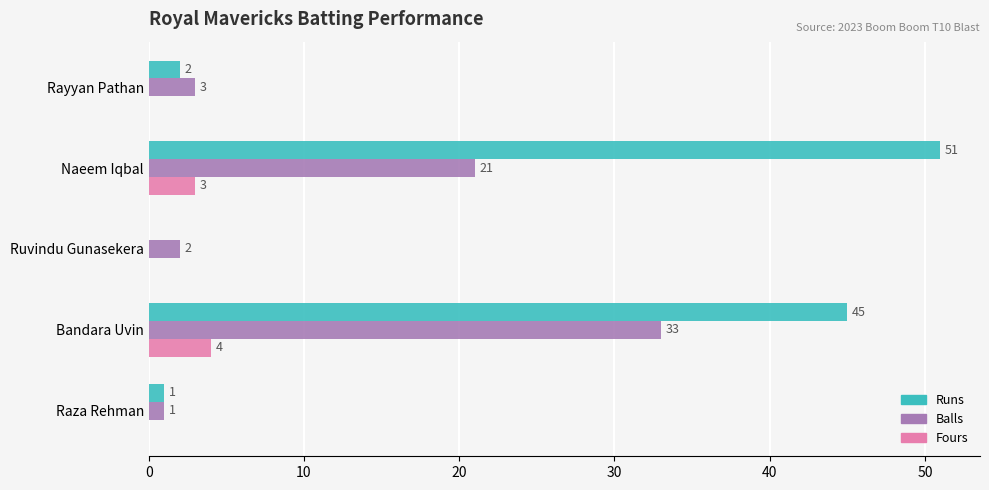

What is the sum of all Fours values?

7